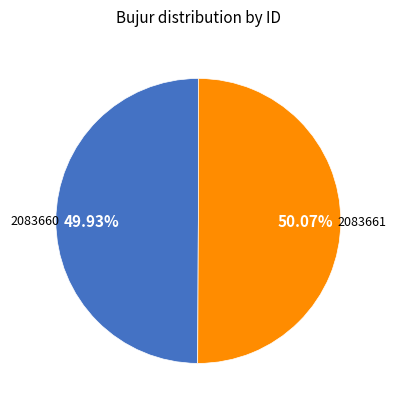

Does any single category account for the majority?

Yes